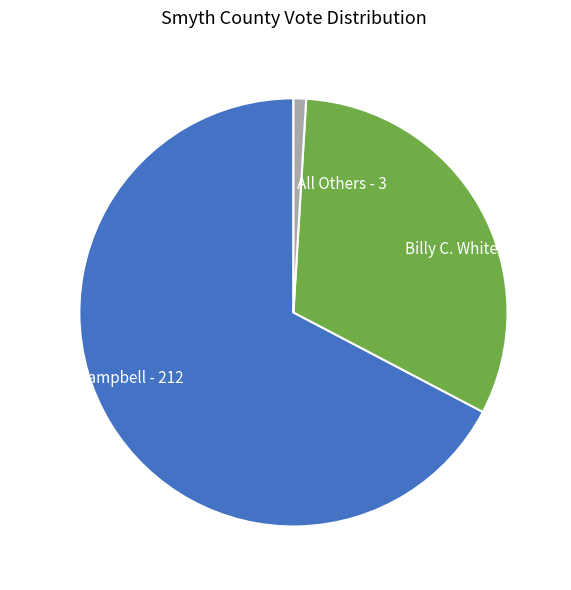

Is Billy C. Whitely the majority of the pie?

No